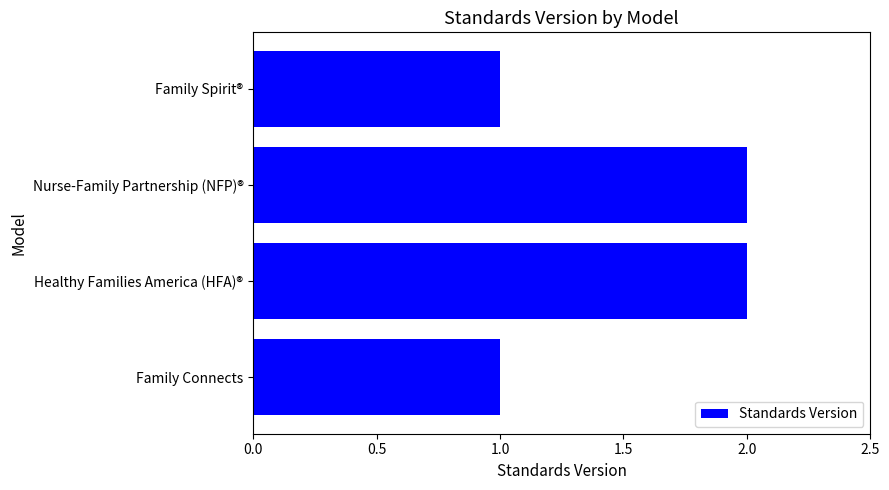

Is it true that the value at Family Connects is 0?

False